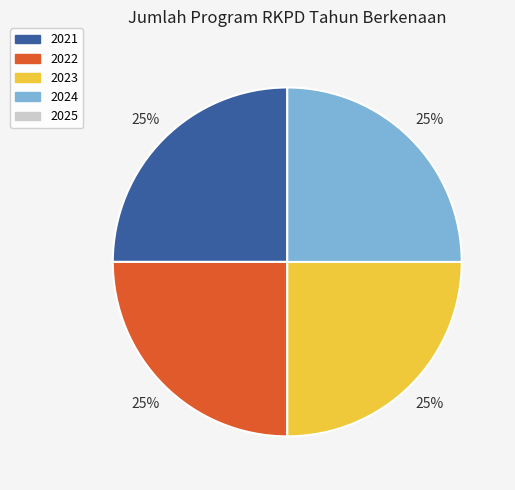

Is there a majority slice in this chart?

No